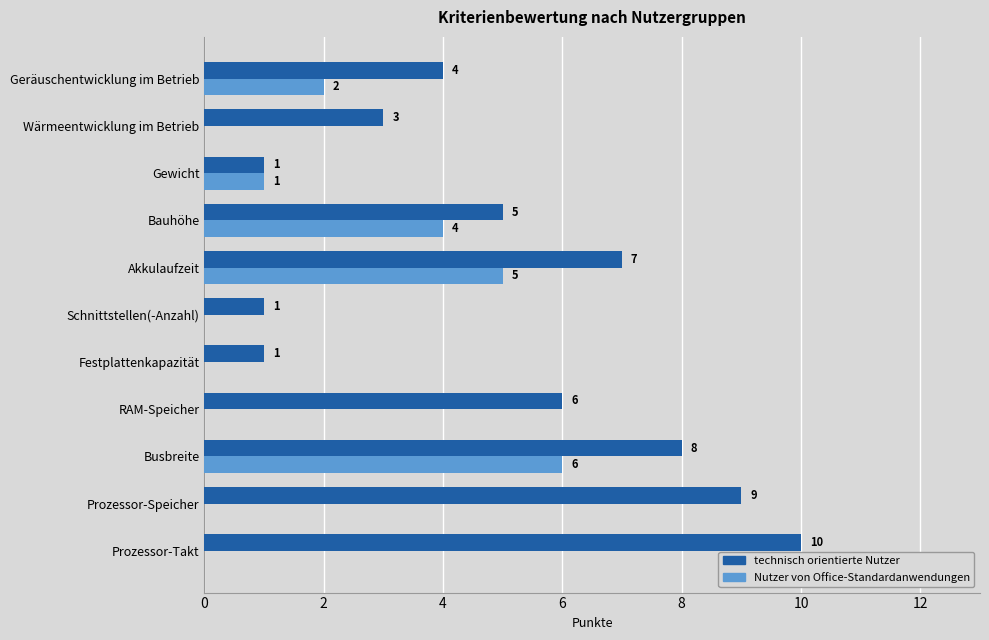

Count the number of data series in this chart.

2